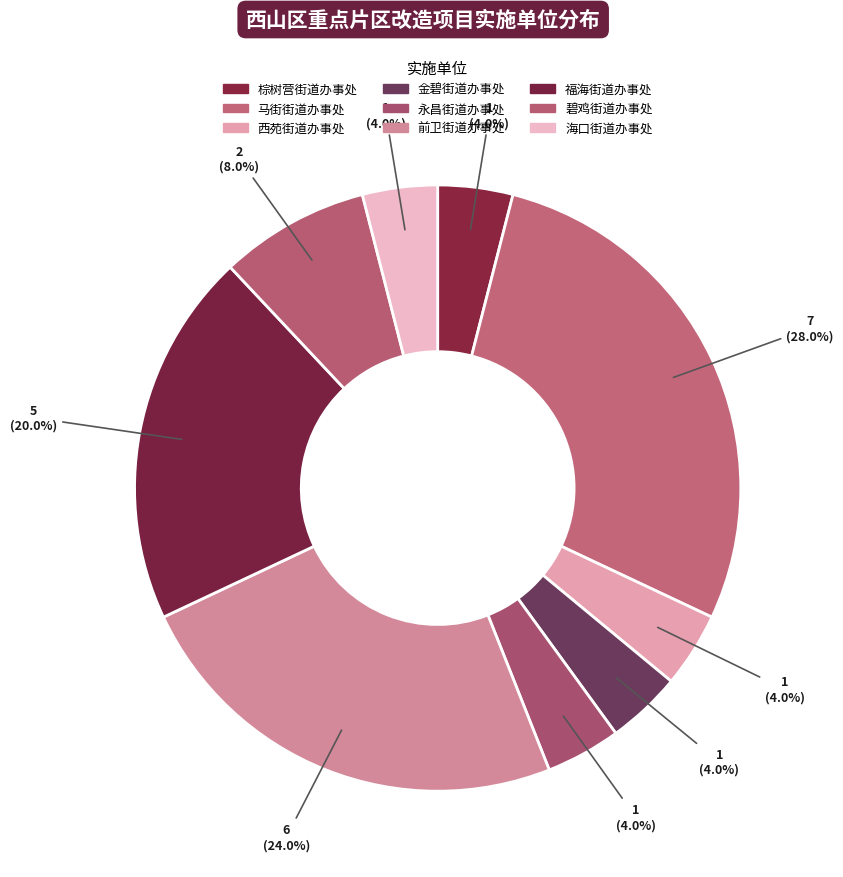

What portion of the pie excludes 福海街道办事处?

80.0%